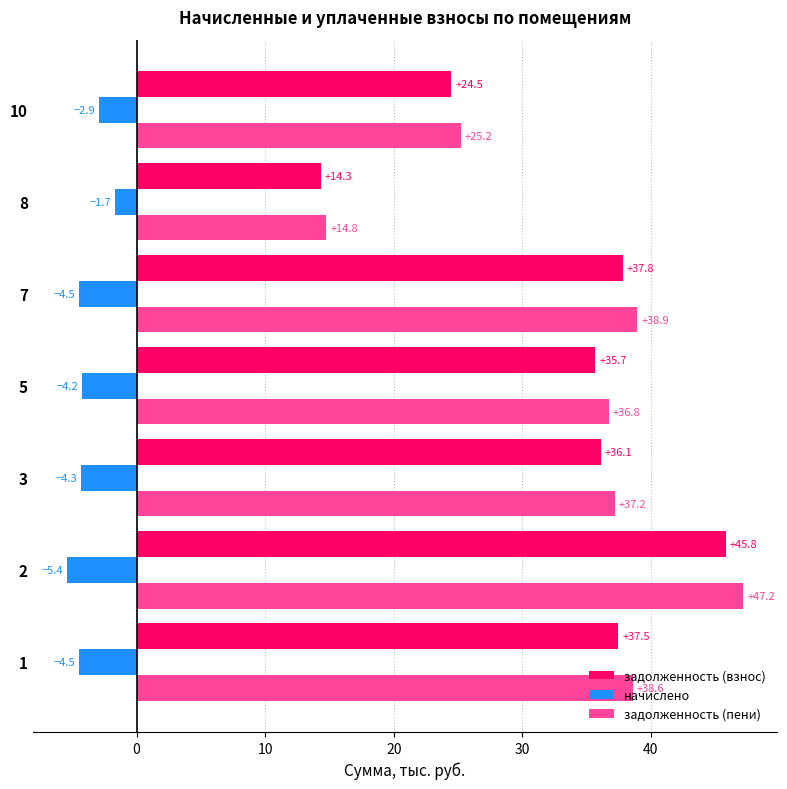

Rank the categories by задолженность (пени) value from lowest to highest.

8, 10, 5, 3, 1, 7, 2